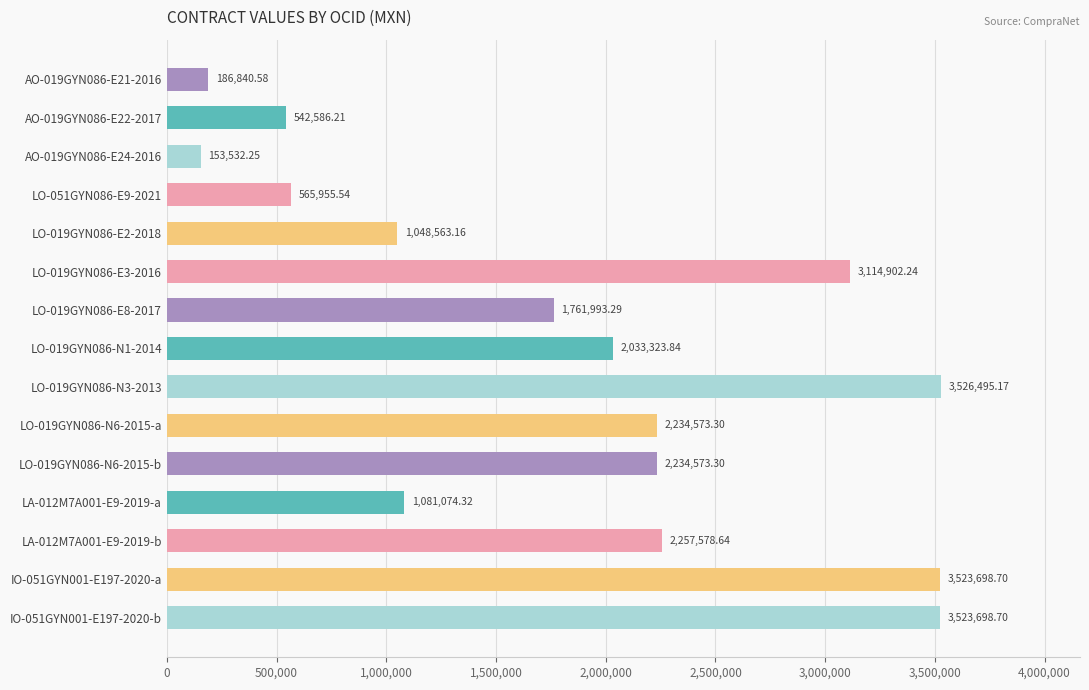

What is the sum of all values?

27789389.2